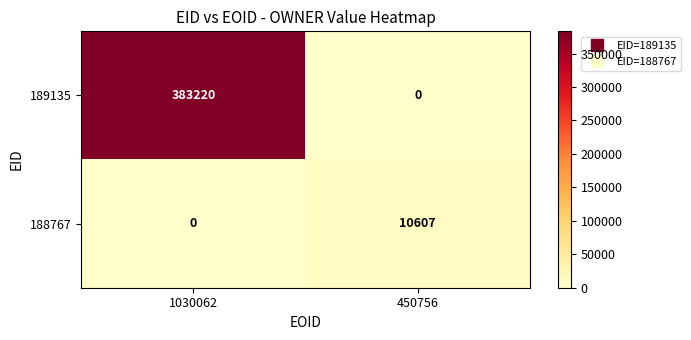

Between 1030062 and 450756, which series saw the biggest shift?

189135